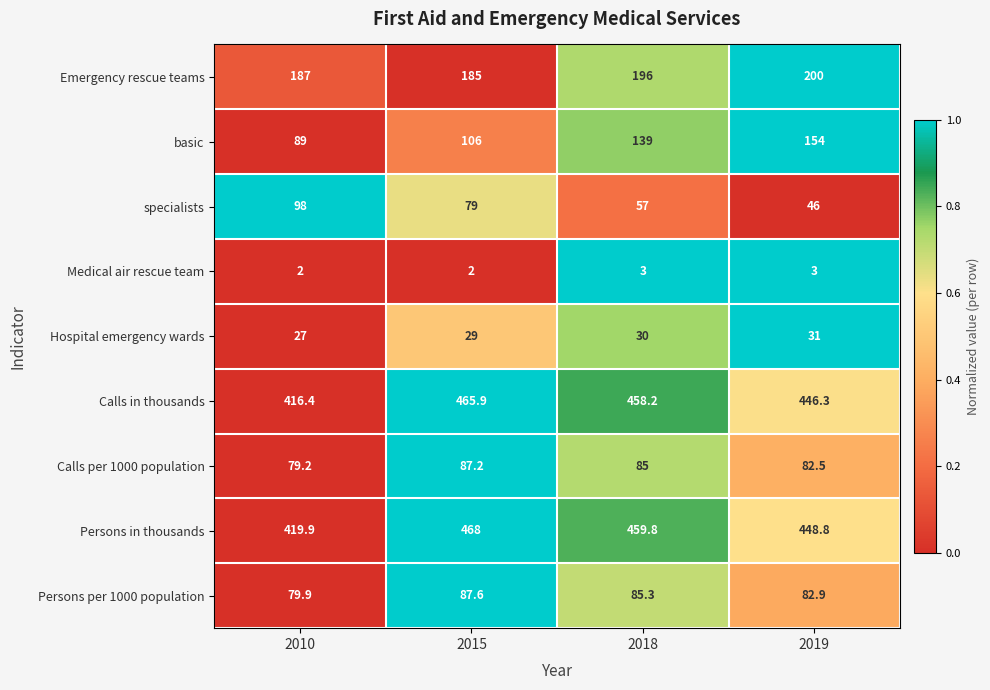

What value does the Hospital emergency wards series have at 2019?

31.0